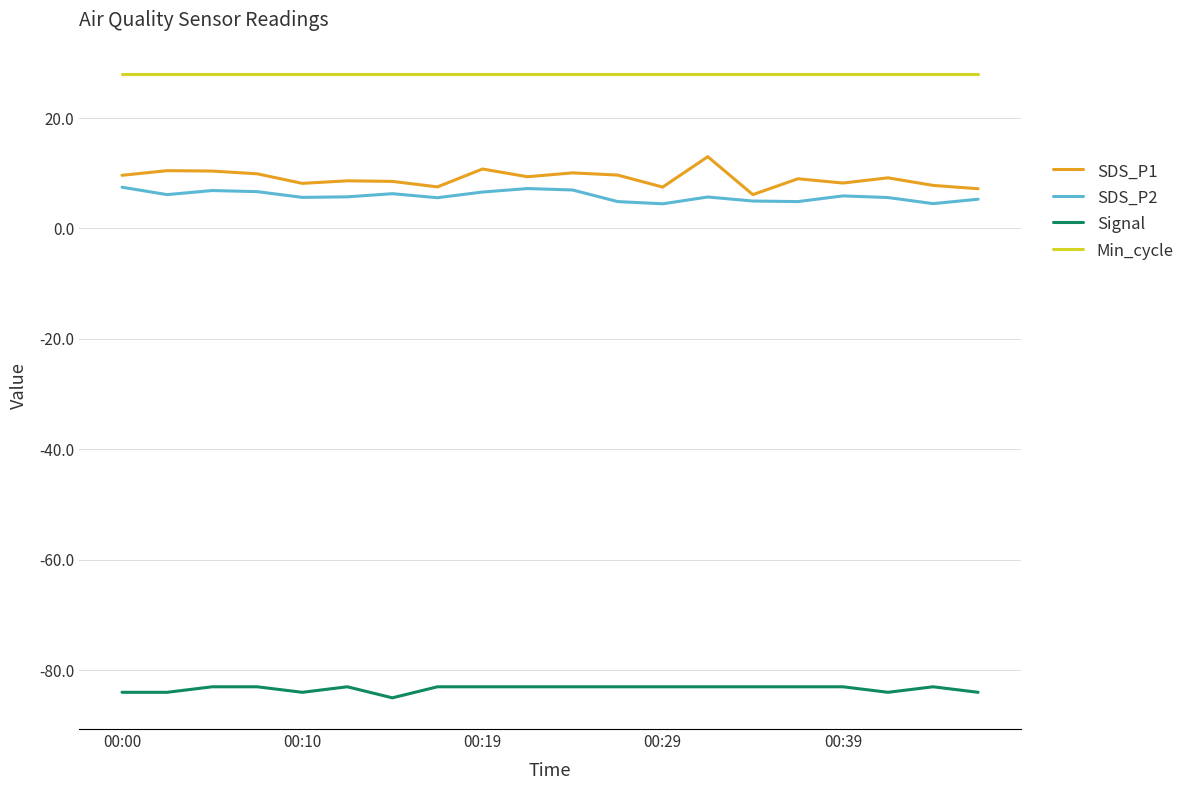

Does the chart have visible grid lines?

Yes